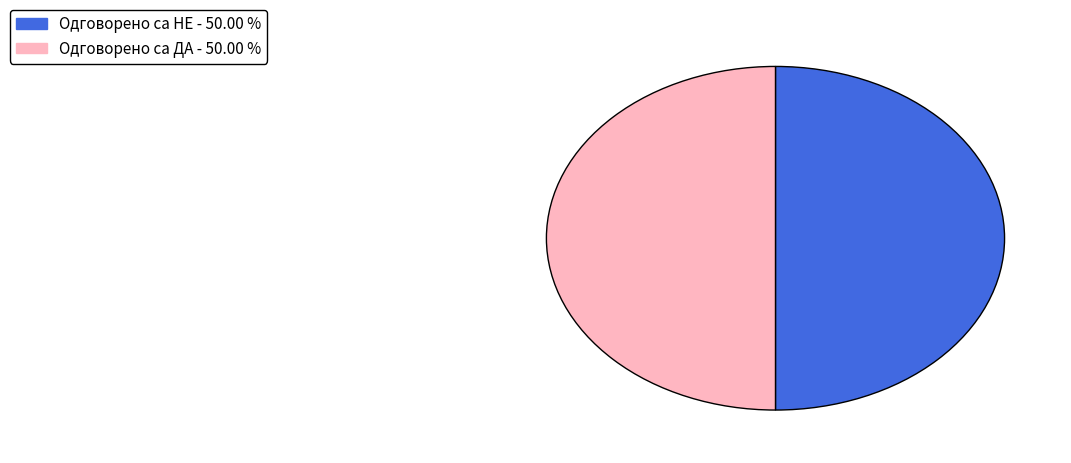

How many slices are in this pie chart?

2